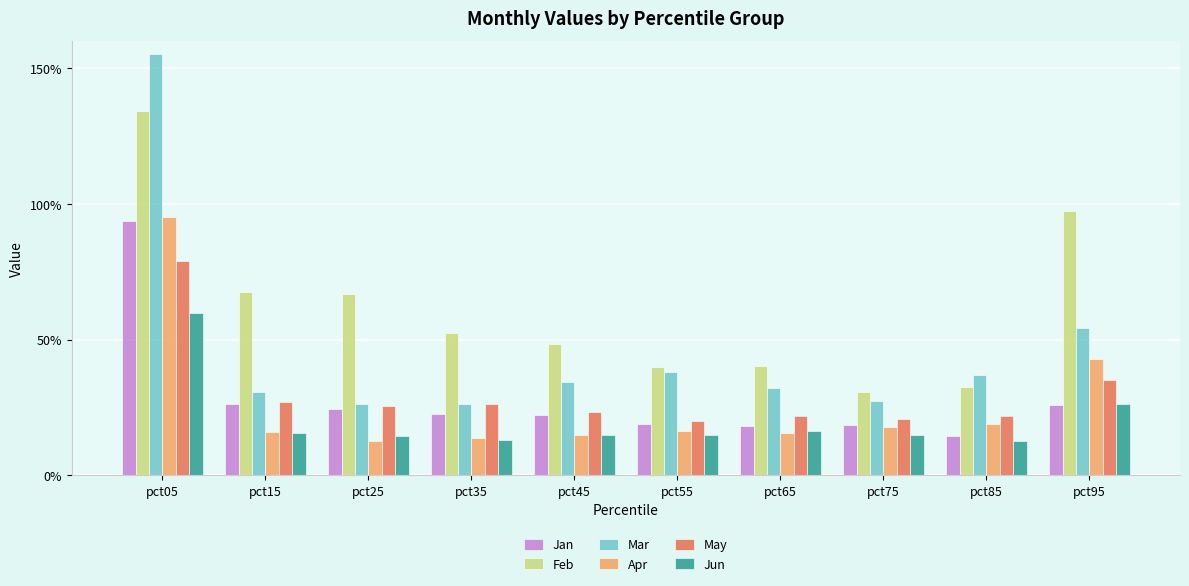

Are the bars grouped side by side (vs. stacked)?

Yes